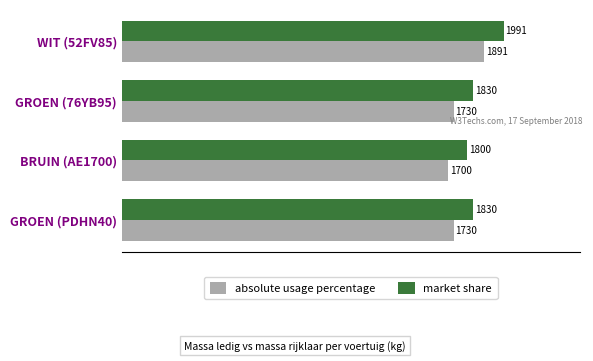

At how many categories does at least one series exceed 1832?

1